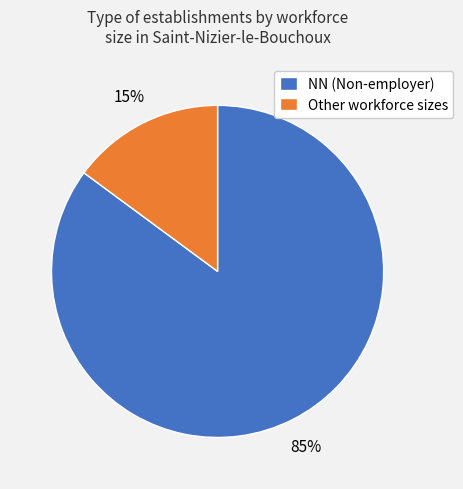

To the nearest percent, what is the average slice percentage?

50%